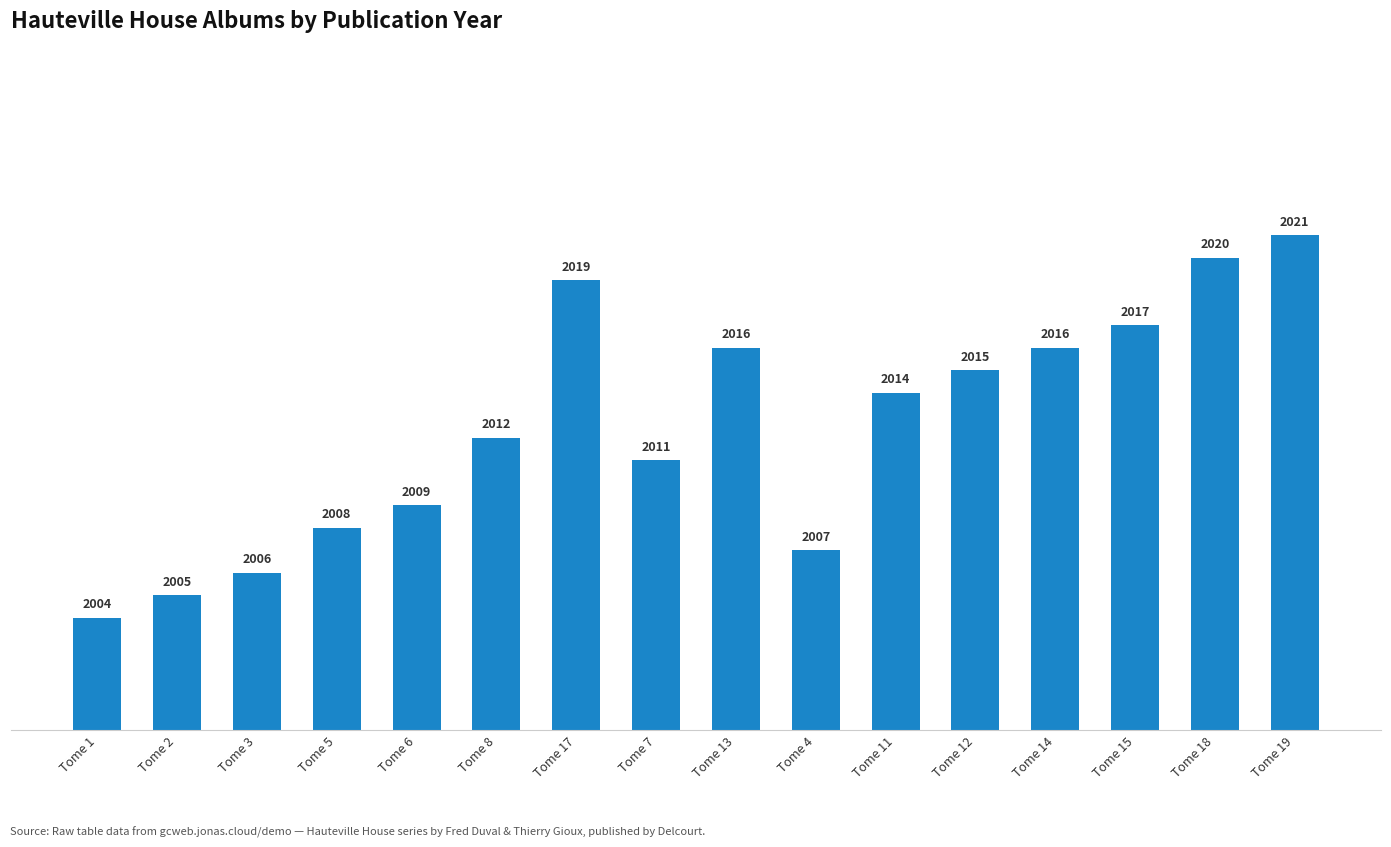

Reading left to right, extract all data points from this chart.

2004	2005	2006	2008	2009	2012	2019	2011	2016	2007	2014	2015	2016	2017	2020	2021